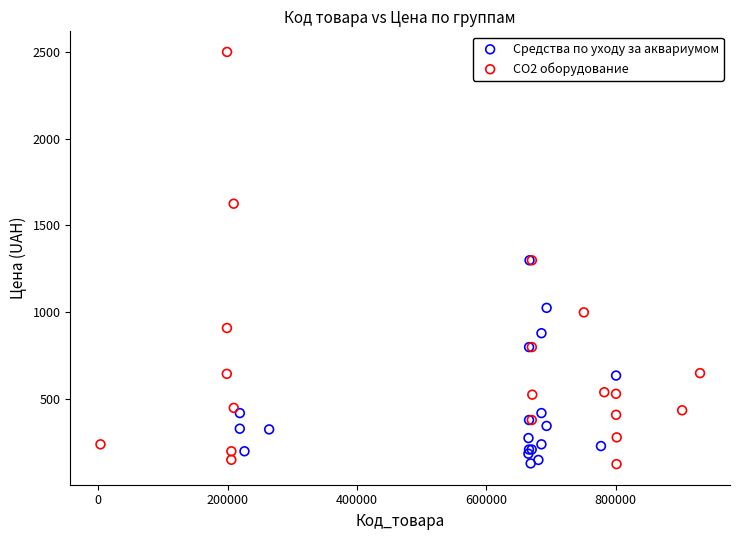

What are all the series names shown in the legend?

Средства по уходу за аквариумом, CO2 оборудование